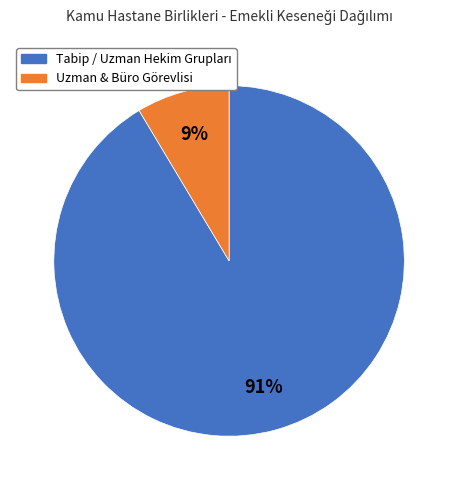

Count the number of slices in the pie.

2